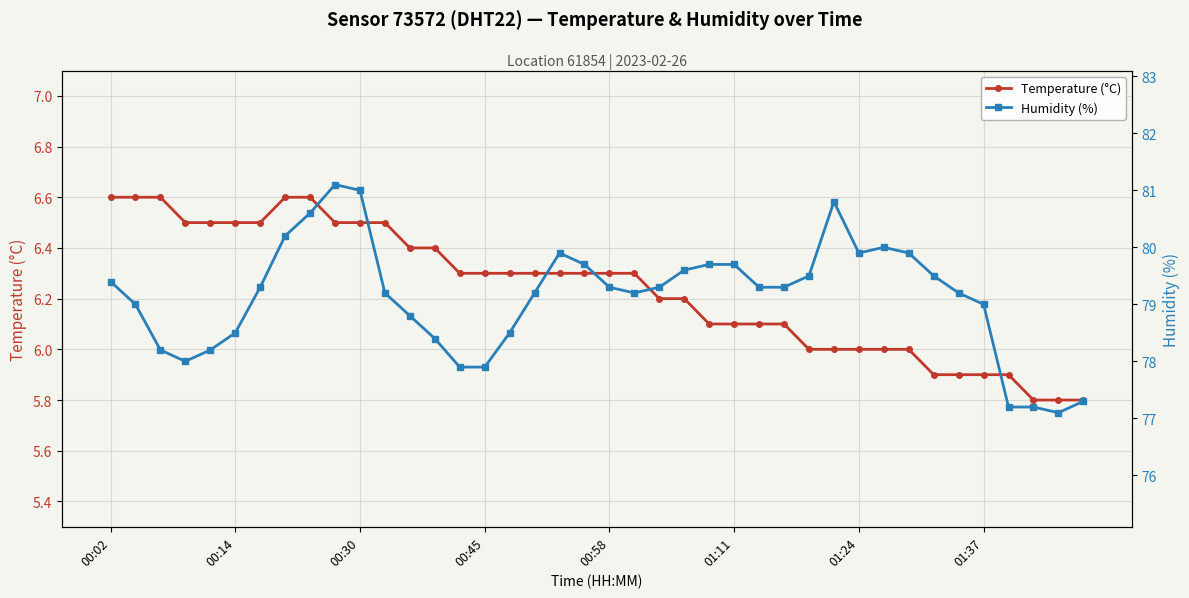

In Humidity (%), how many points are higher than both neighbors (excluding endpoints)?

4